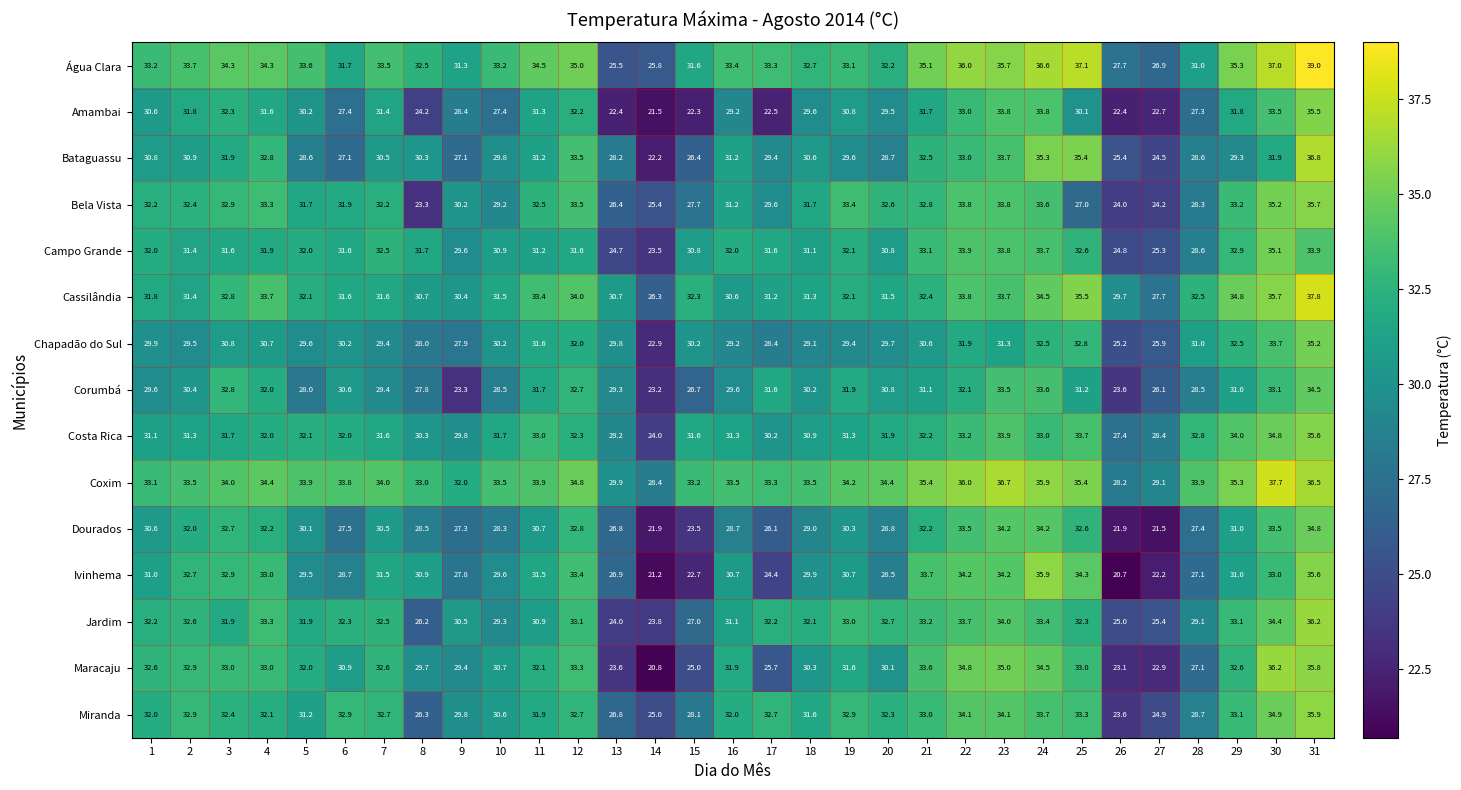

Is it true that Bataguassu equals 31.9 at 30?

True